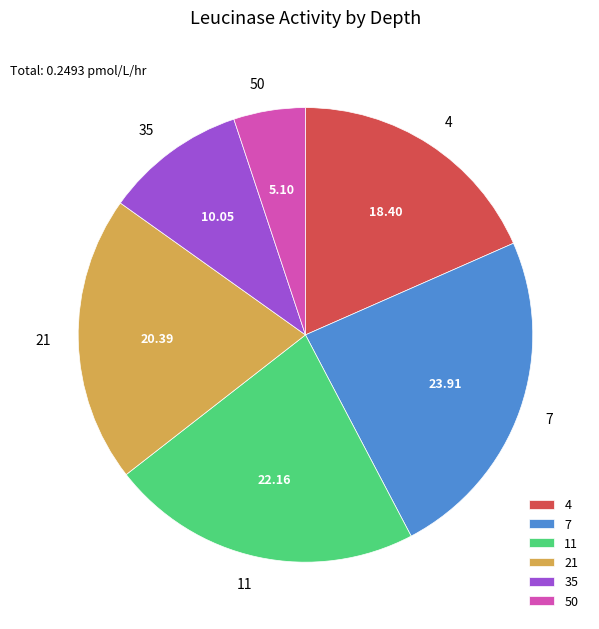

Does 11 represent more than half of the total?

No